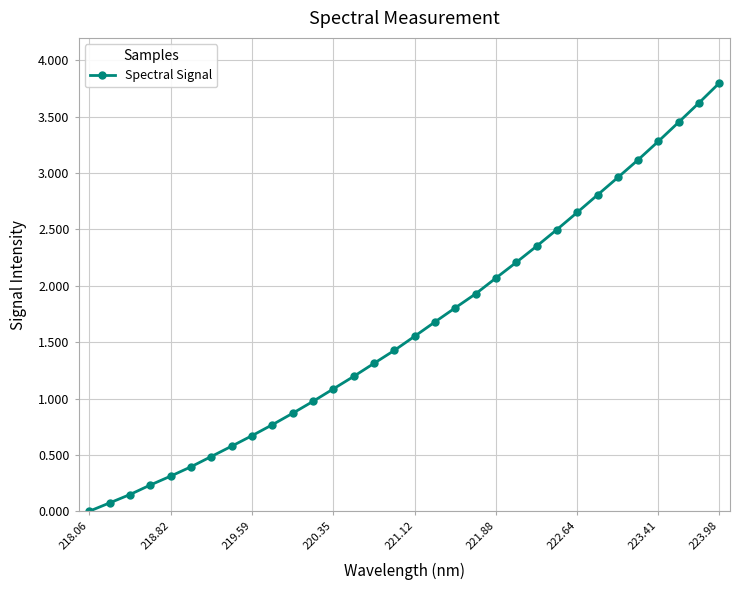

What is the sum of all values?

52.3